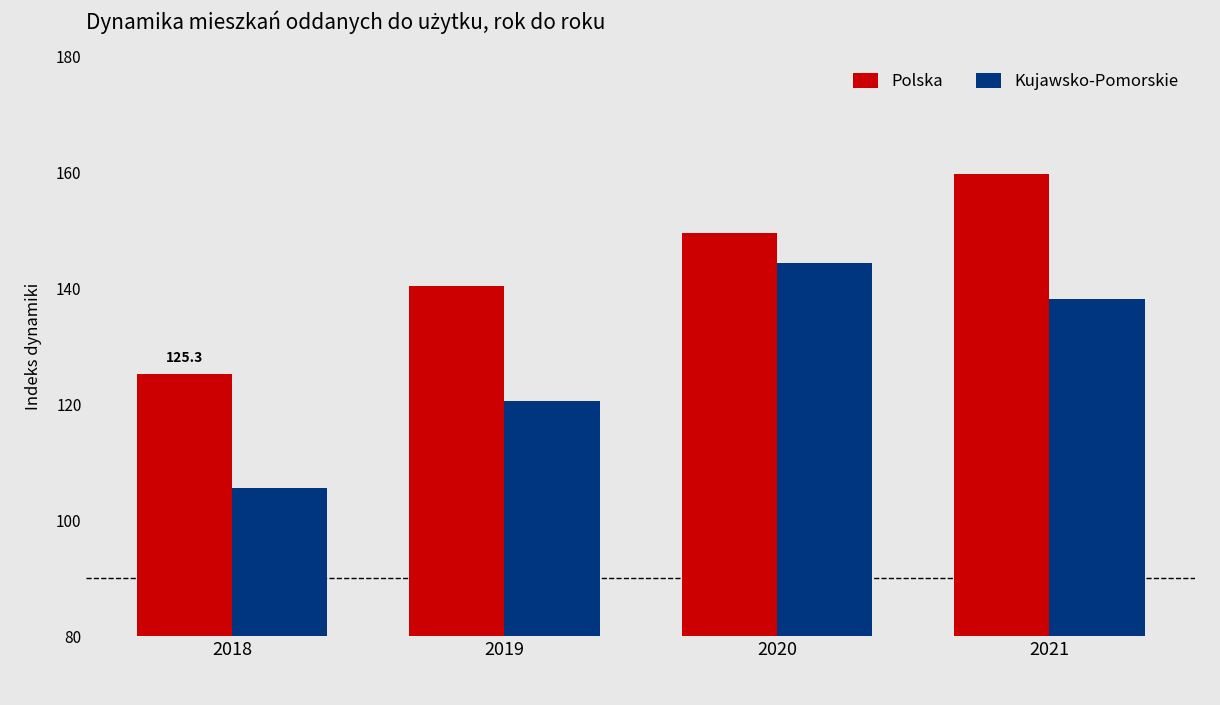

Reading left to right, transcribe all the data shown in this chart.

Polska: 2018=125.3	2019=140.4	2020=149.5	2021=159.8
Kujawsko-Pomorskie: 2018=105.6	2019=120.5	2020=144.3	2021=138.2